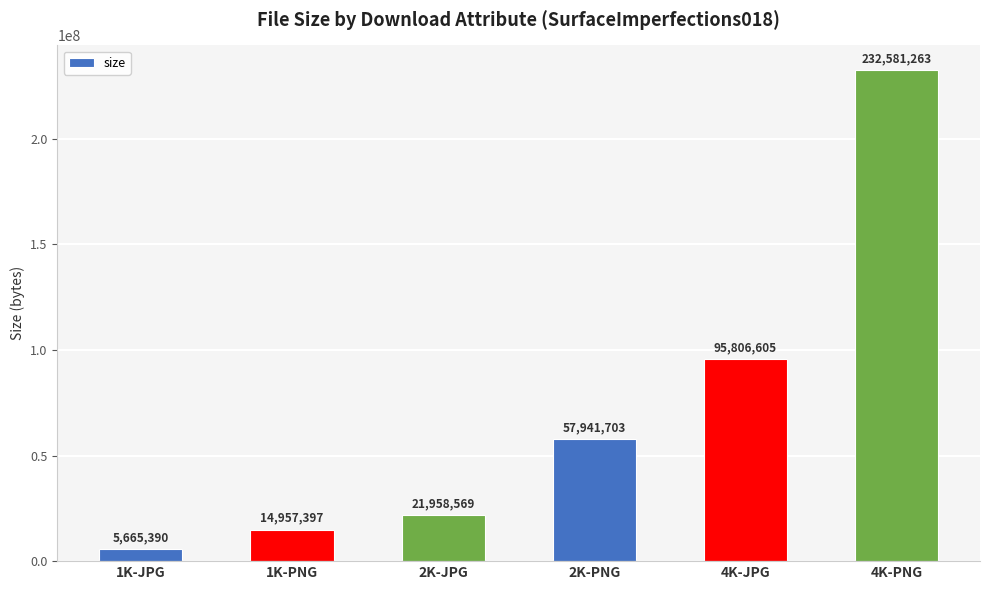

What is the change in value from 1K-JPG to 2K-PNG?

+52276313